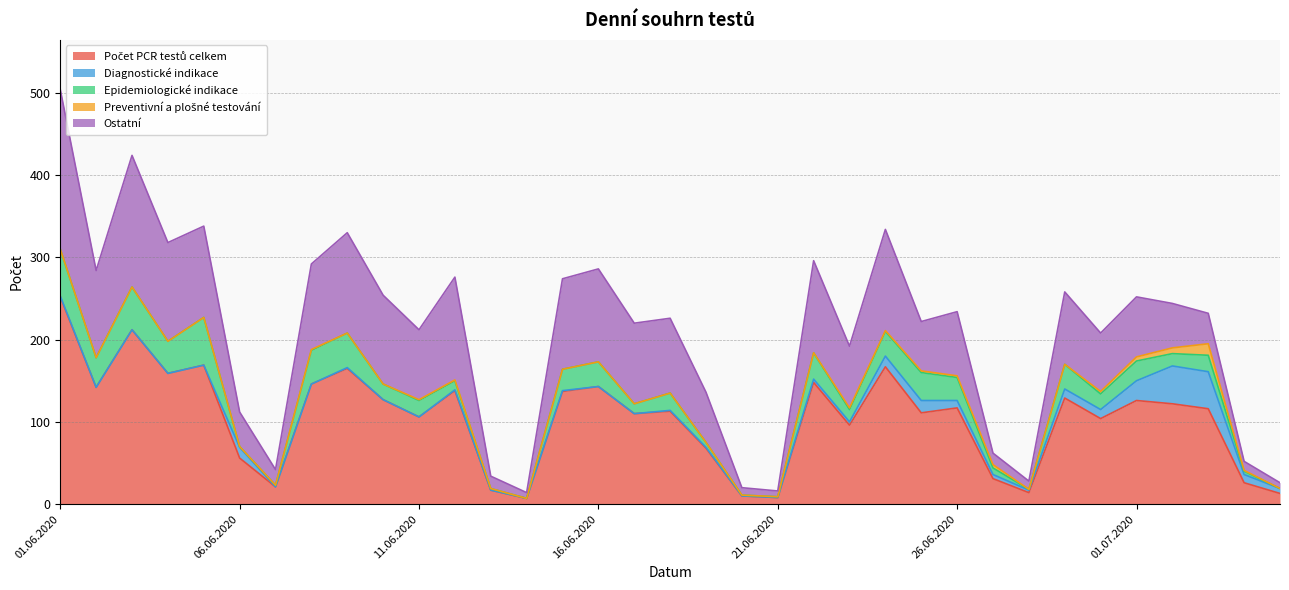

How many positive values does the Epidemiologické indikace series have?

33